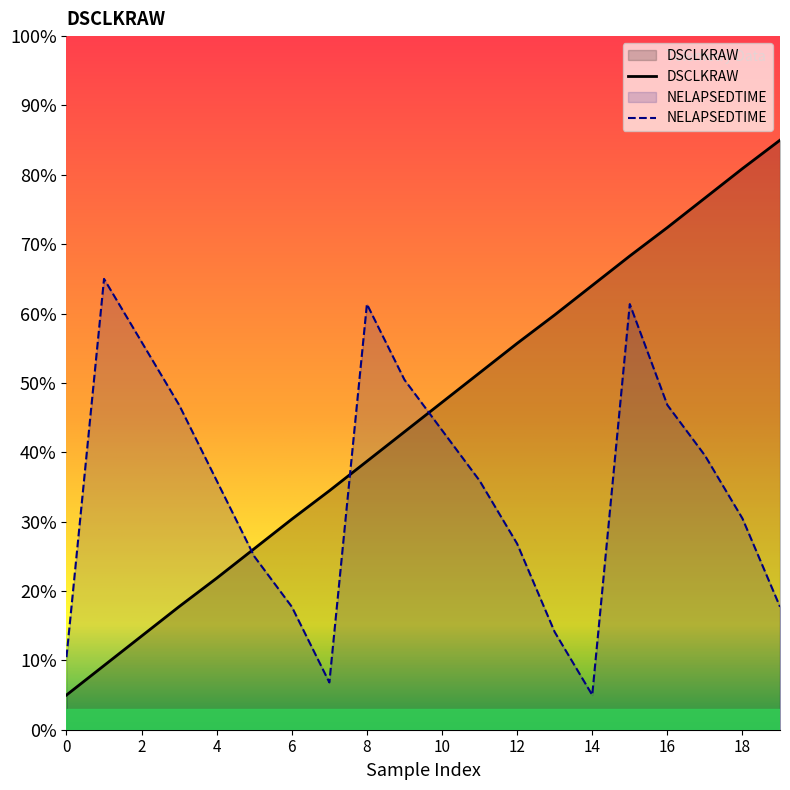

What is the sum of all NELAPSEDTIME values?

696.4